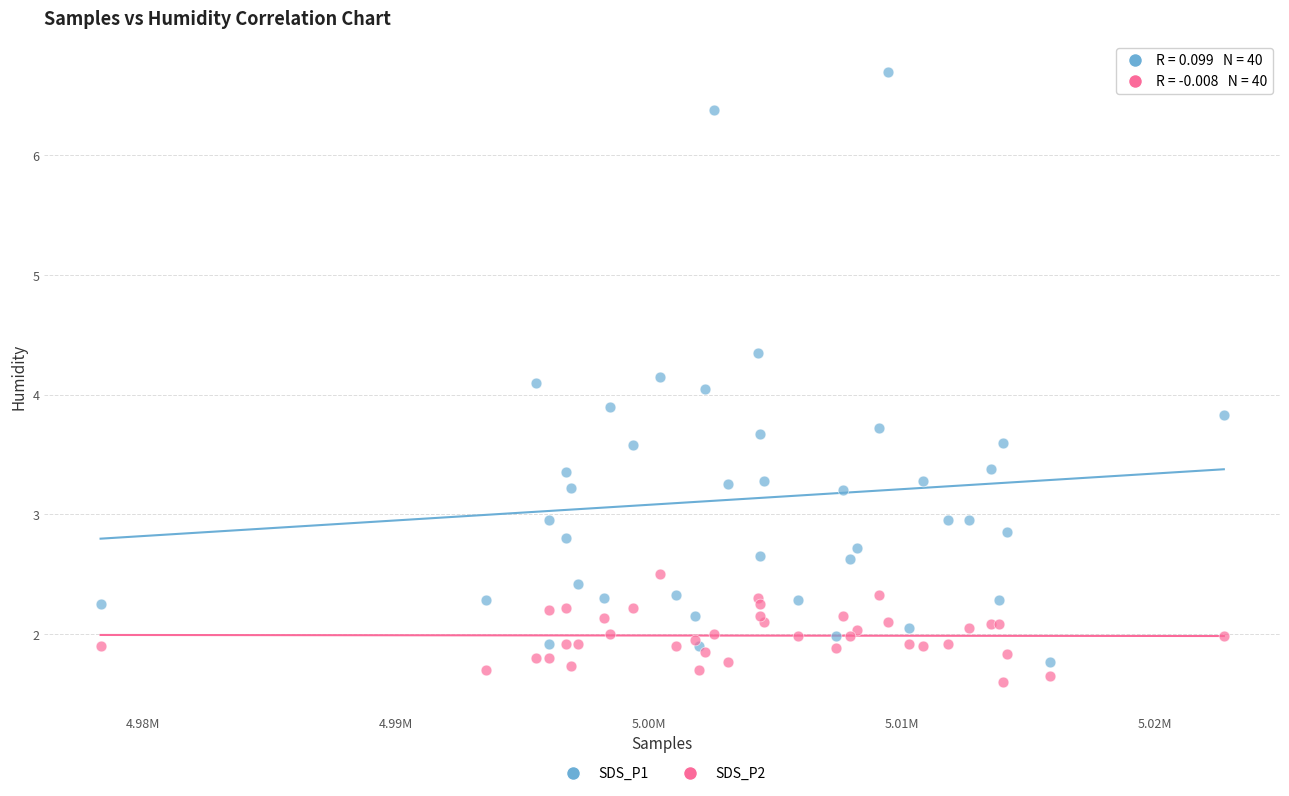

Which series reaches the maximum Y coordinate?

SDS_P1